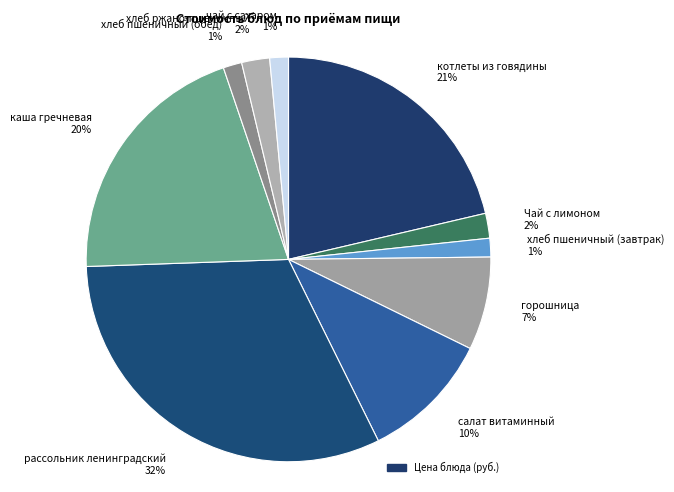

True or false: салат витаминный accounts for 24% of the total.

False